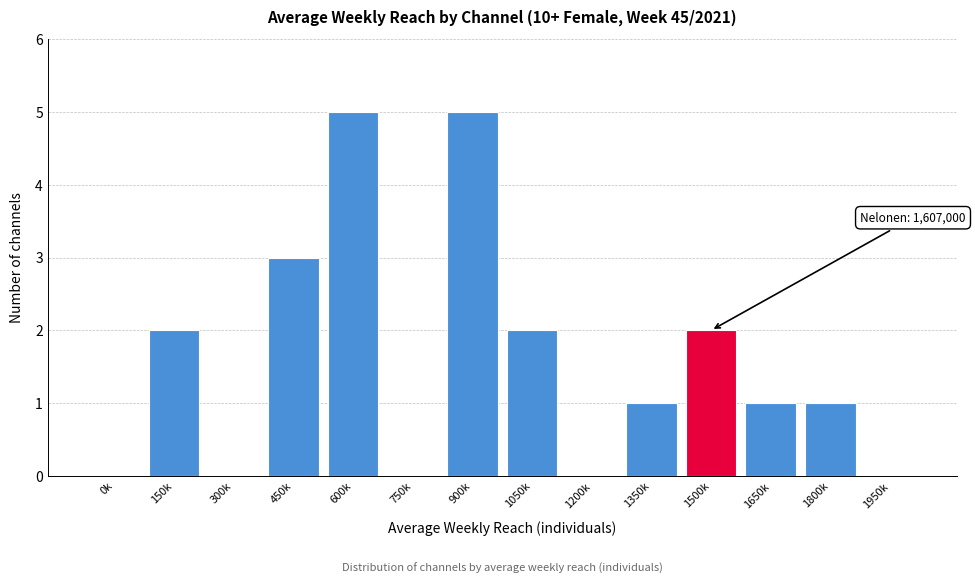

Reading right to left, list all the values displayed in this chart.

1950k=0	1800k=1	1650k=1	1500k=2	1350k=1	1200k=0	1050k=2	900k=5	750k=0	600k=5	450k=3	300k=0	150k=2	0k=0